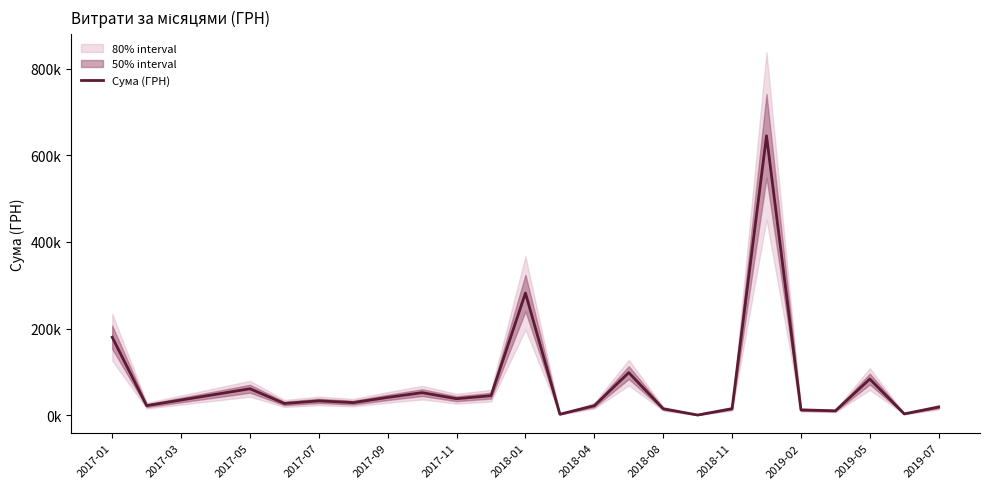

Is it true that the value at 2019-05 is 83447.3?

True